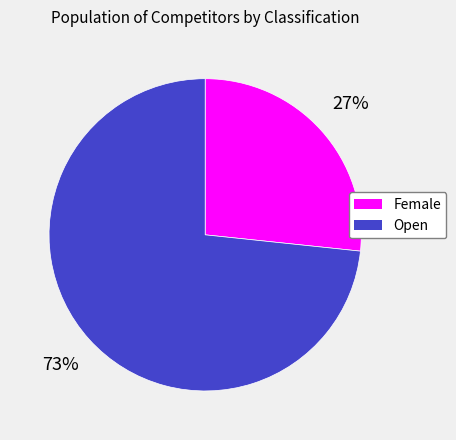

Rank the categories by value from highest to lowest.

Open, Female